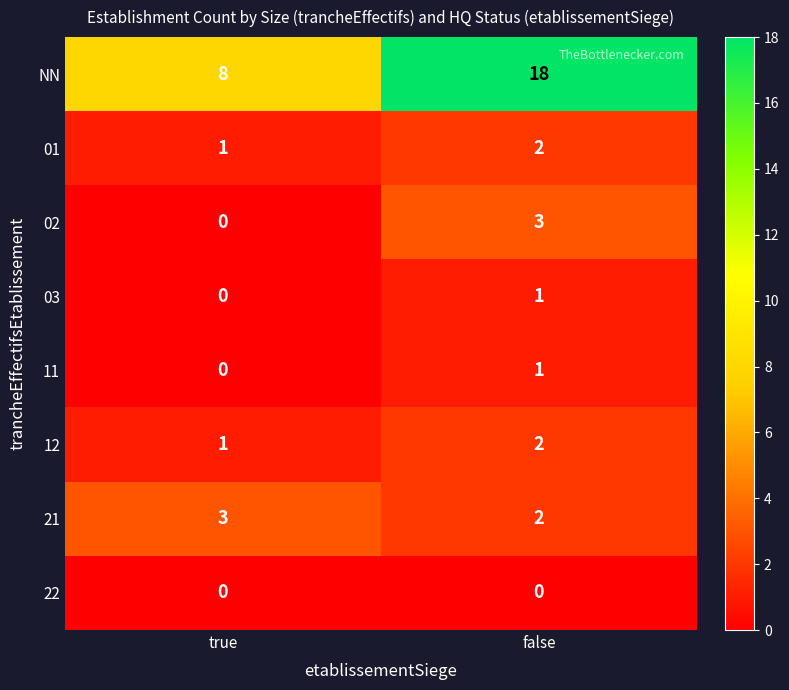

Which series changed the most between true and false?

NN